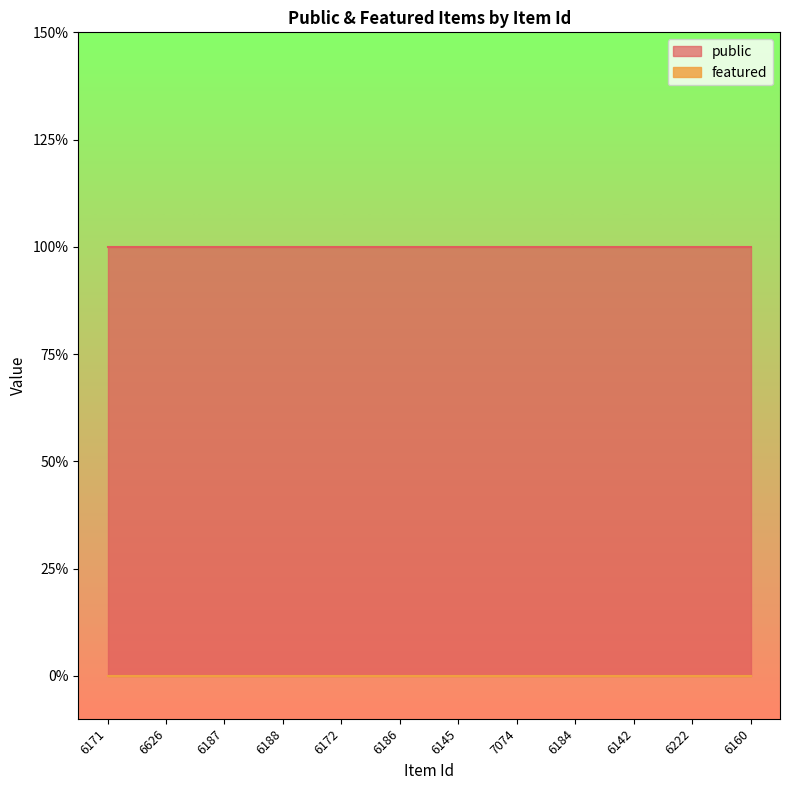

At how many categories does at least one series exceed 0?

12